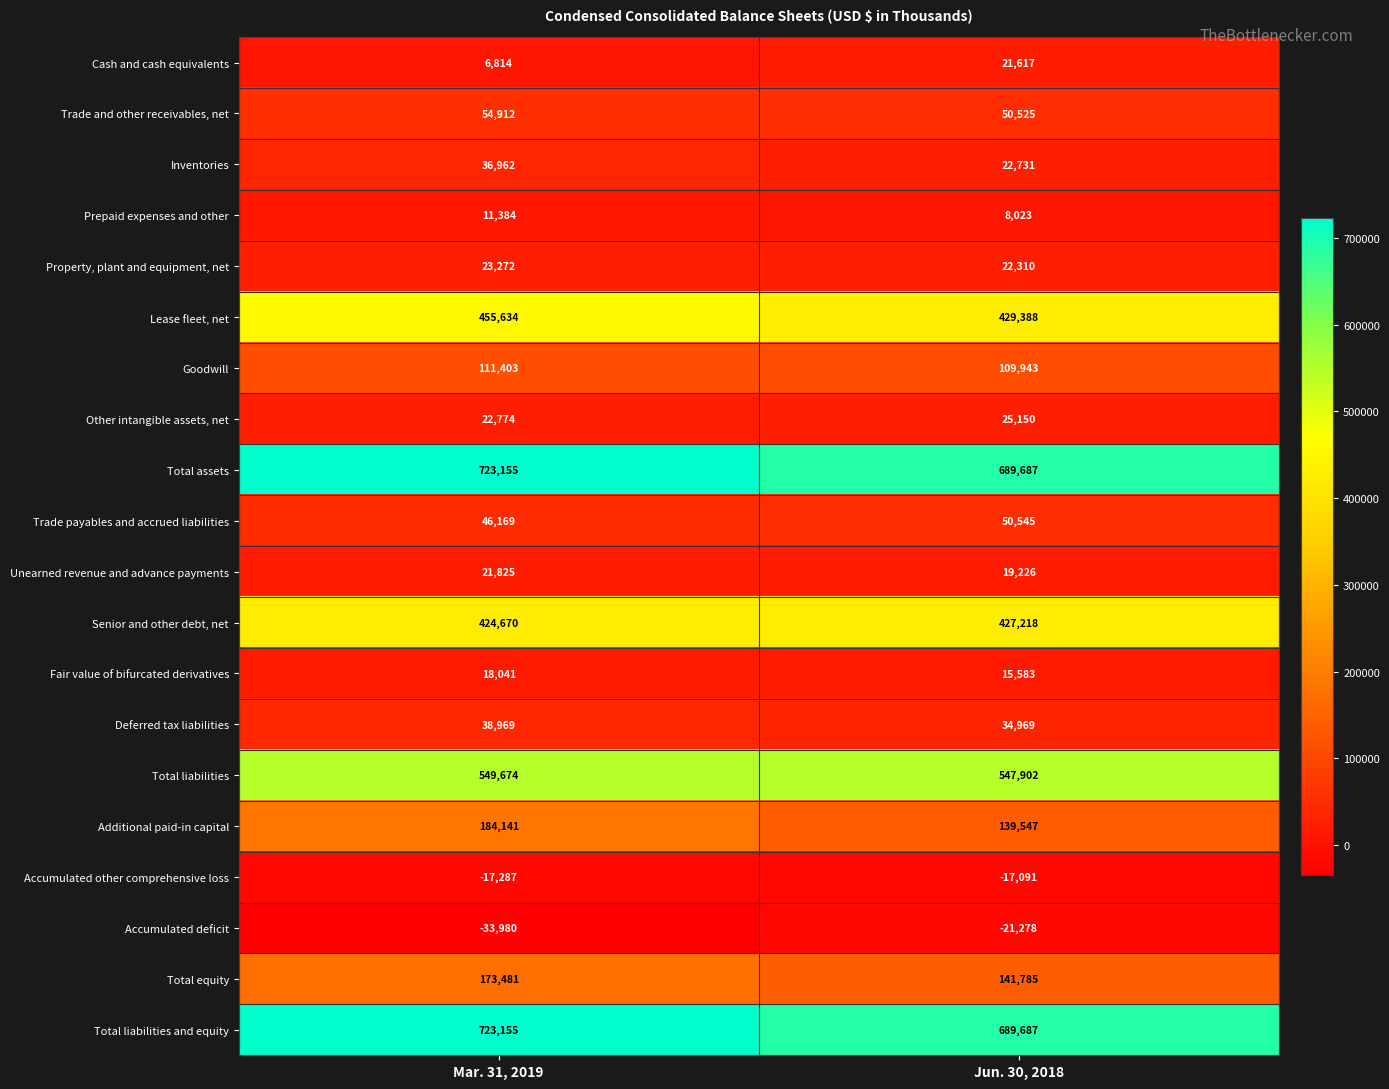

The Unearned revenue and advance payments series shows 11513 at Mar. 31, 2019. True or false?

False